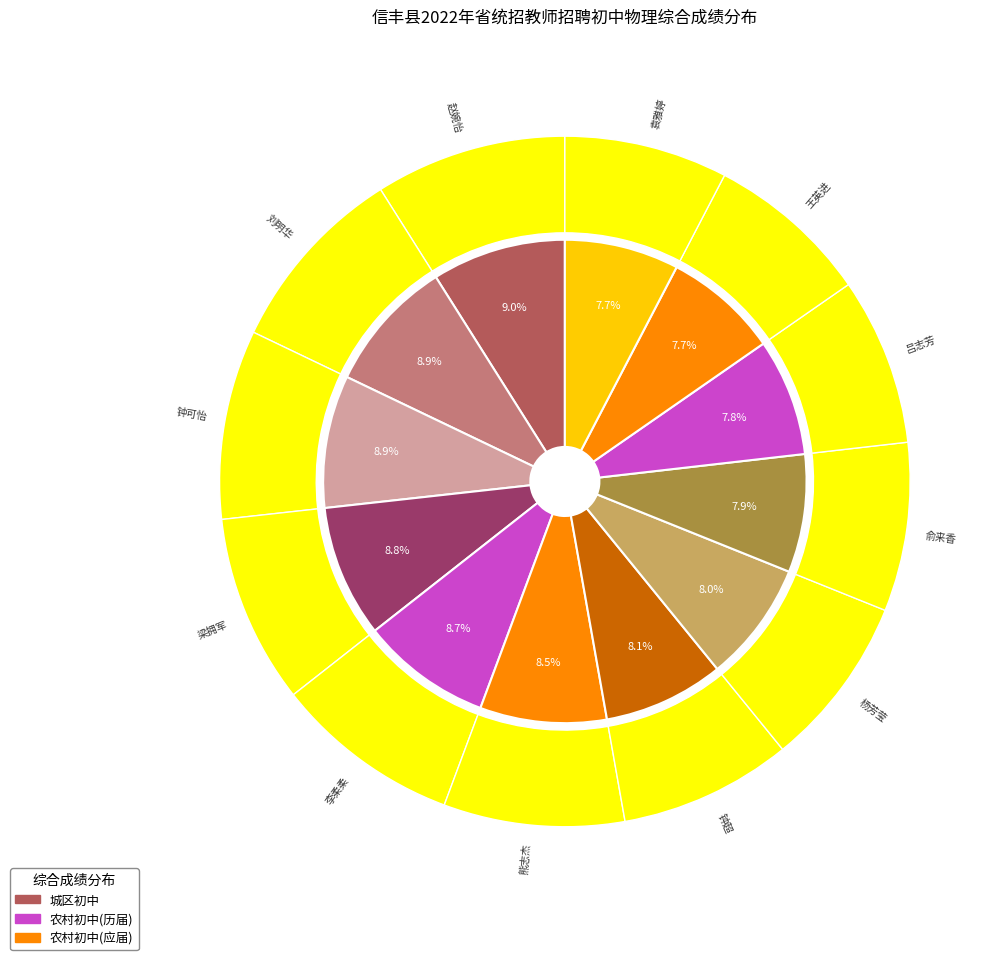

Do 刘明华 and 杨芳莹 together represent more than half of the pie?

No